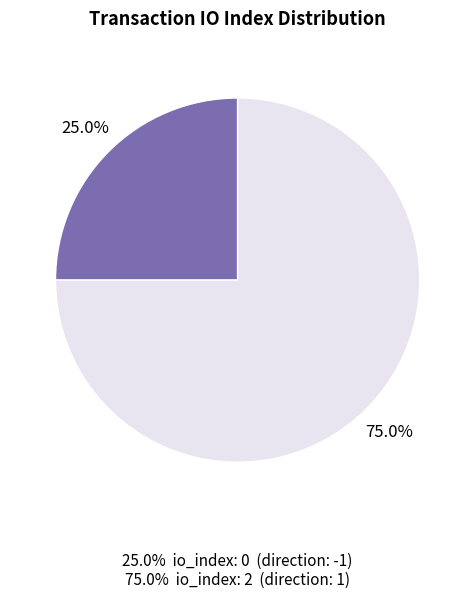

How many segments does this pie chart have?

2